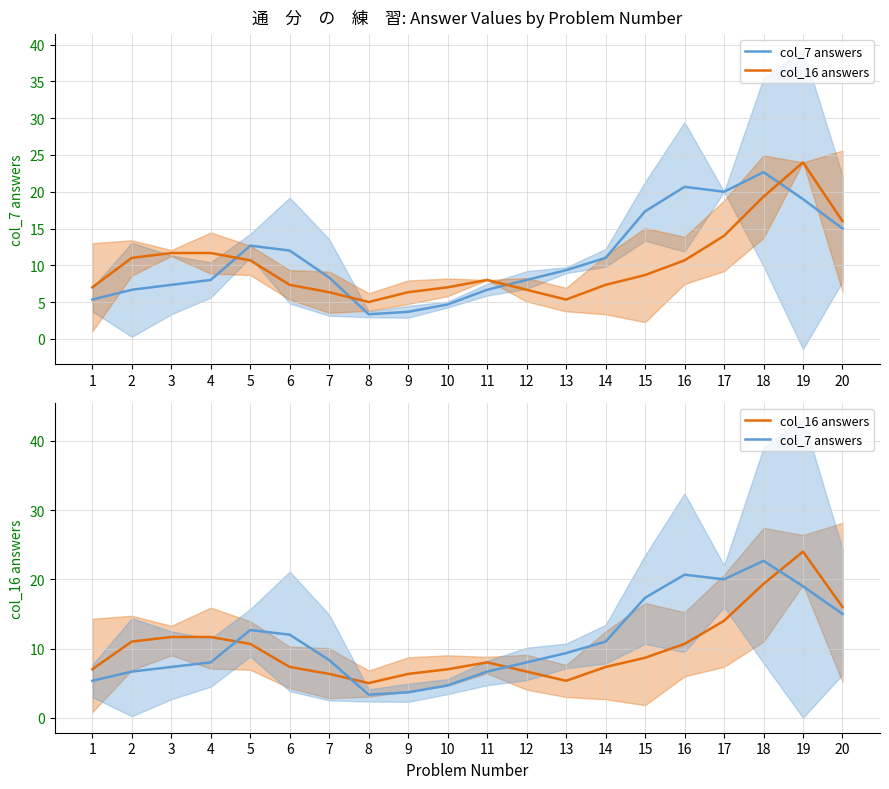

Between 5 and 7, which series saw the biggest shift?

col_7 answers